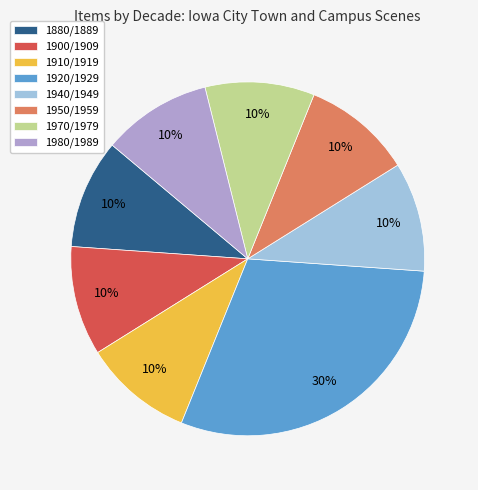

True or false: 1980/1989 accounts for 10% of the total.

True